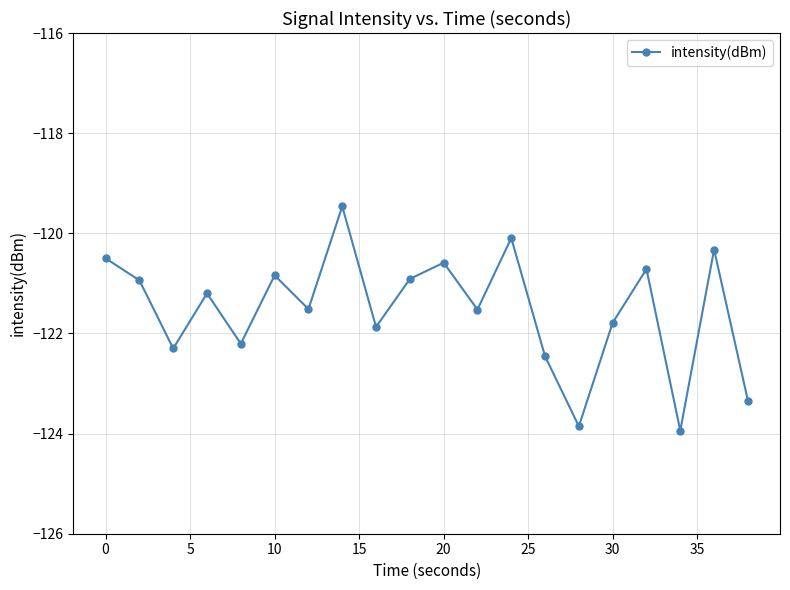

Does the chart have visible grid lines?

Yes